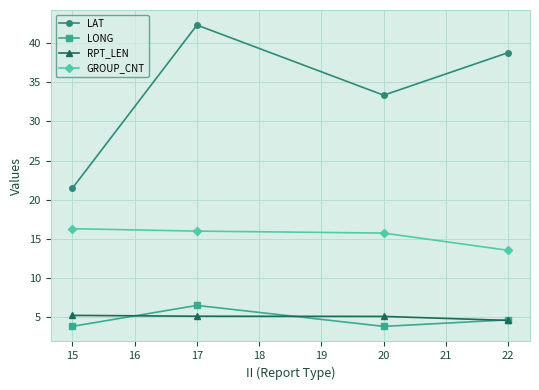

What is the maximum value for RPT_LEN?

5.3